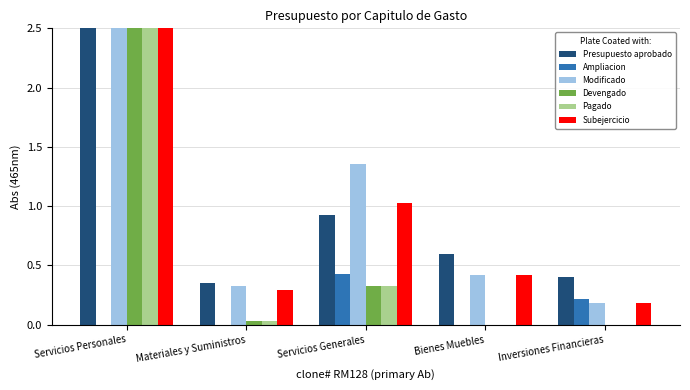

What is the difference between the maximum and minimum values in the Pagado series?

2.7